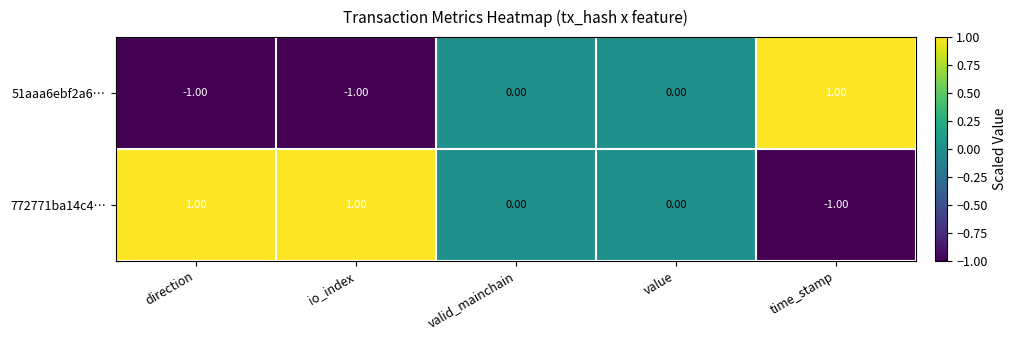

Which category has the highest value in the 51aaa6ebf2a6… series?

time_stamp